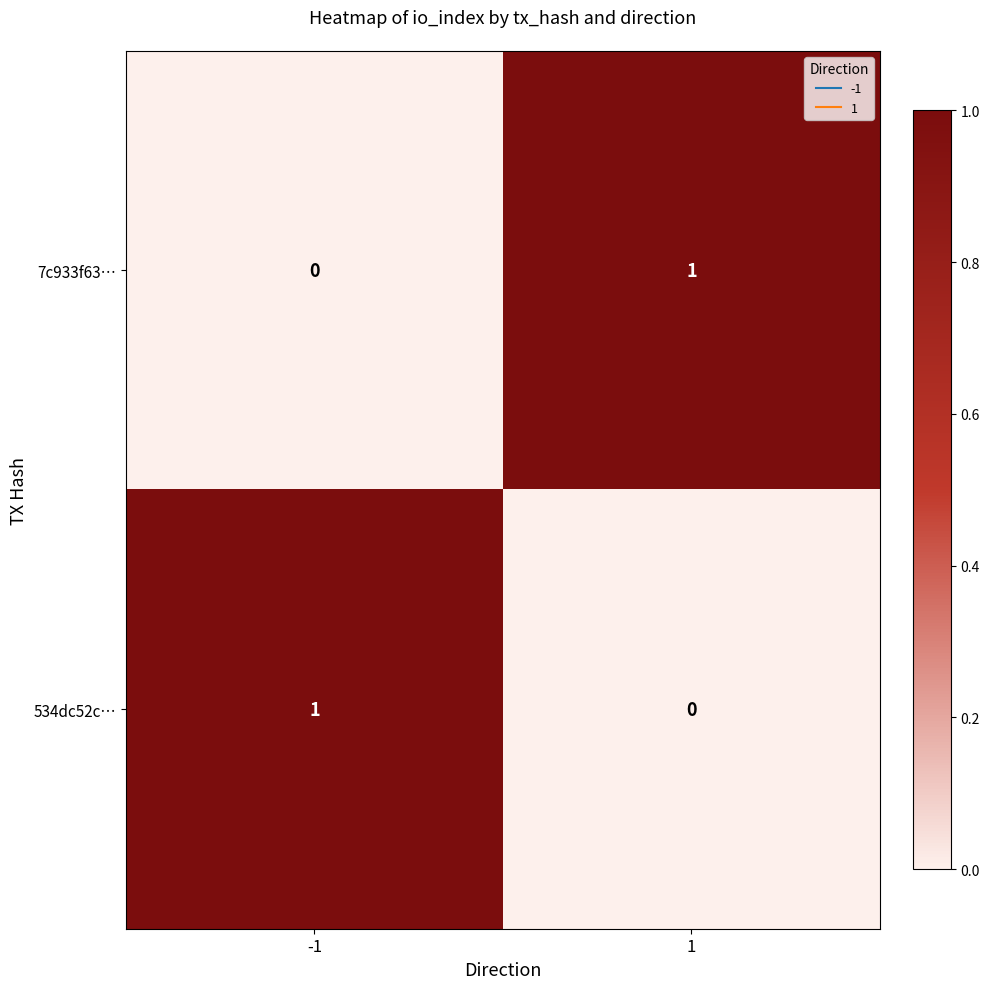

What is the greatest value displayed?

1